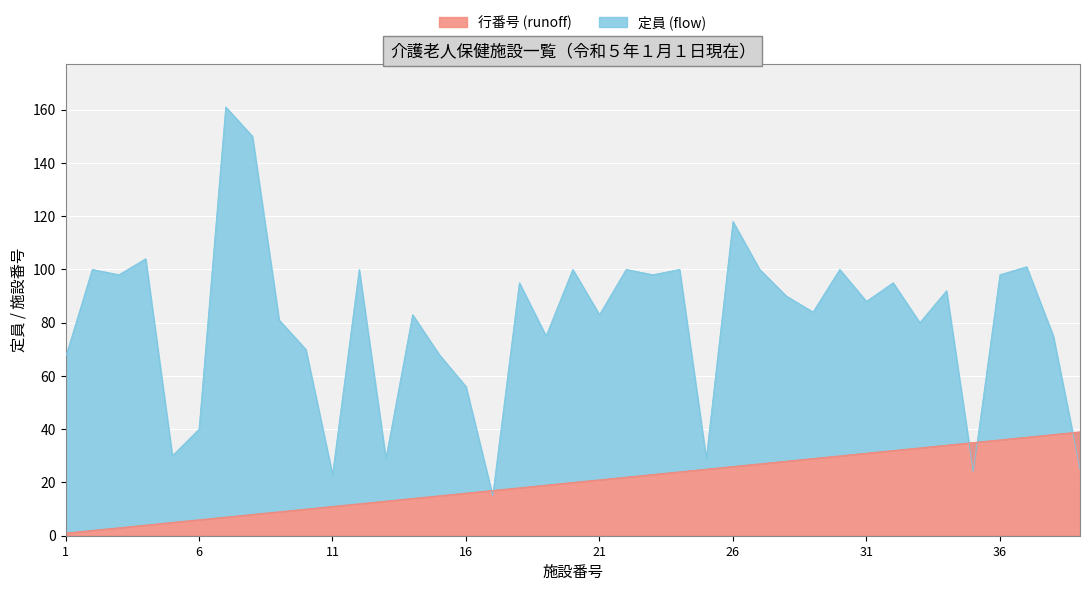

Reading right to left, list all the values displayed in this chart.

定員 (flow): 25	75	101	98	24	92	80	95	88	100	84	90	100	118	29	100	98	100	83	100	75	95	15	56	68	83	29	100	23	70	81	150	161	40	30	104	98	100	67
行番号 (runoff): 39	38	37	36	35	34	33	32	31	30	29	28	27	26	25	24	23	22	21	20	19	18	17	16	15	14	13	12	11	10	9	8	7	6	5	4	3	2	1